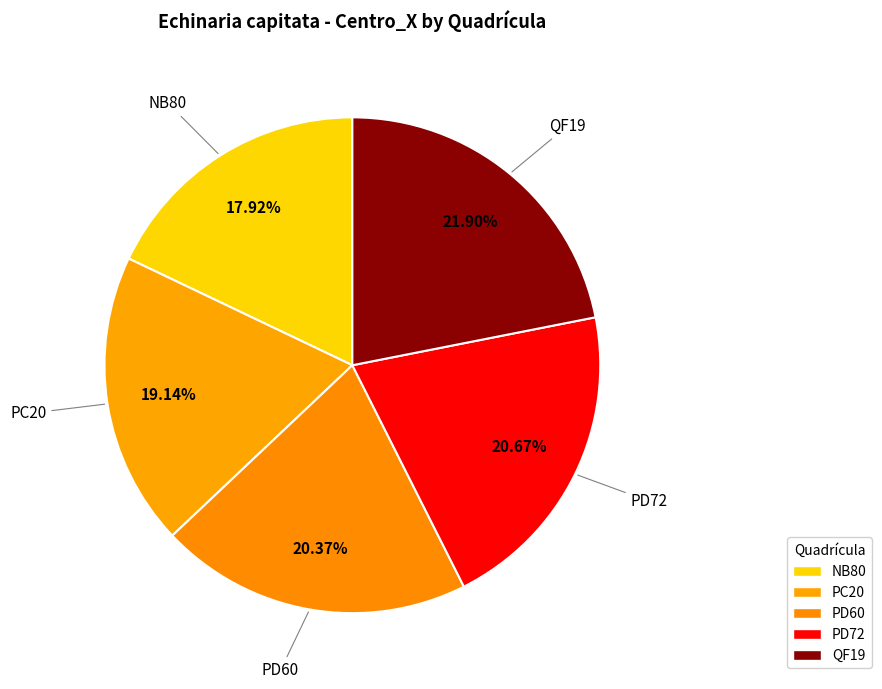

To the nearest percent, what percentage of the pie is QF19?

22%